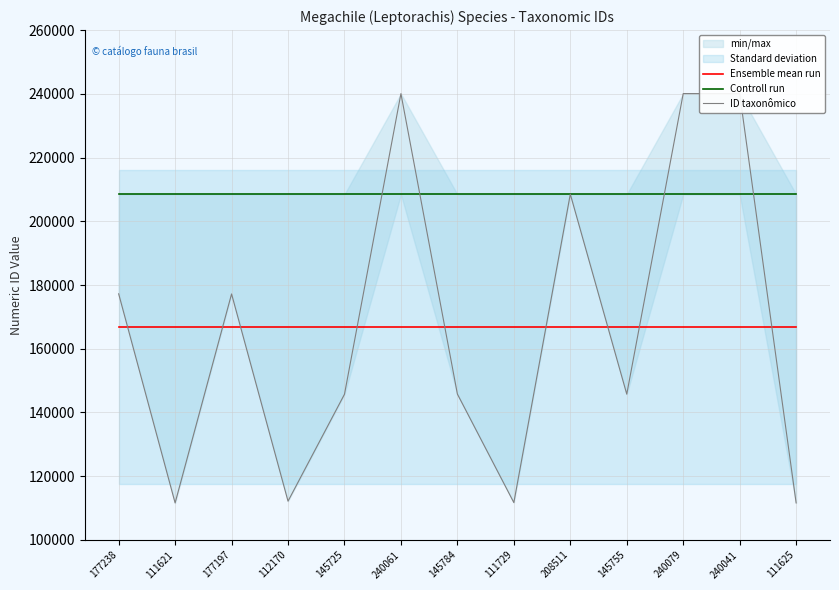

Which category has the lowest value in the ID taxonômico series?

111621